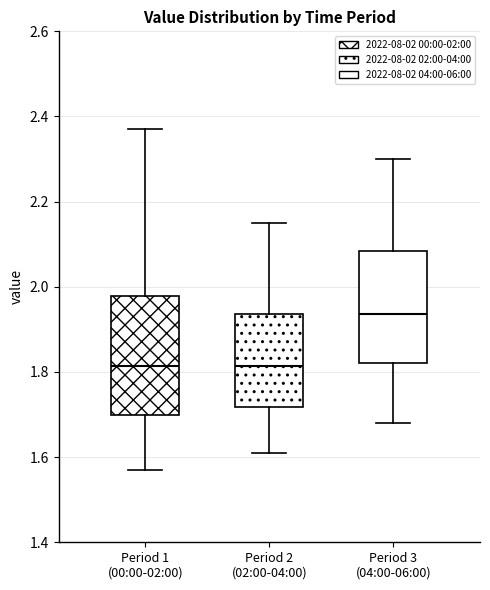

Which box has the highest median line?

Period 3 (04:00-06:00)